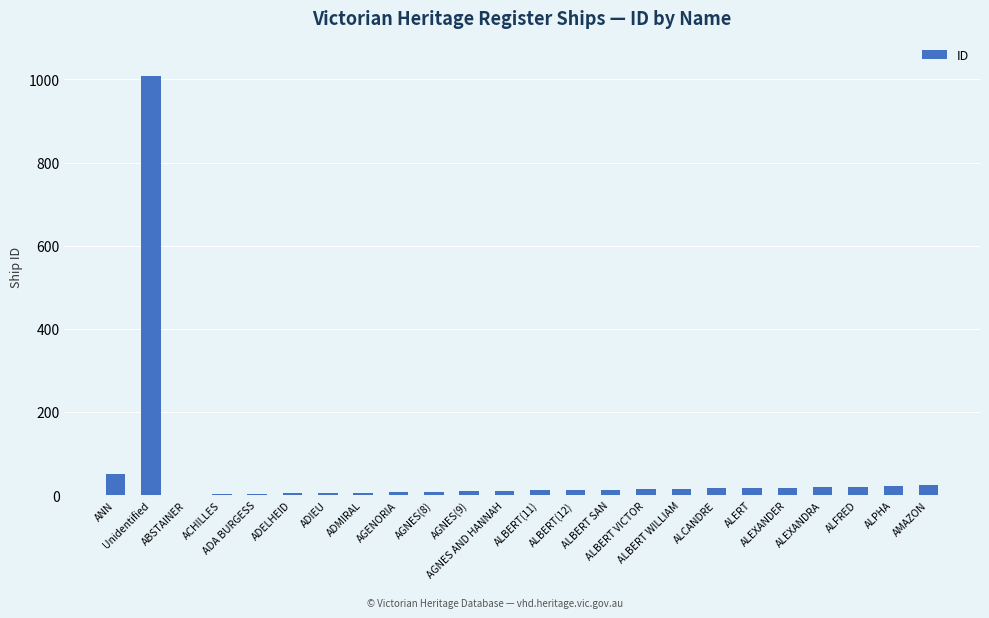

What is the greatest value displayed?

1009